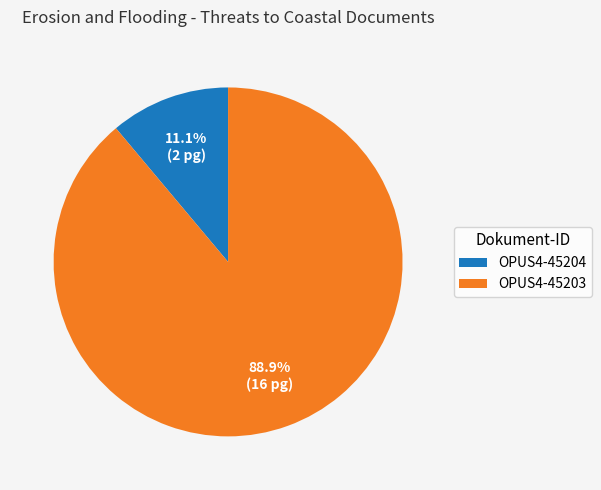

The OPUS4-45204 slice represents 25% of the pie. True or false?

False